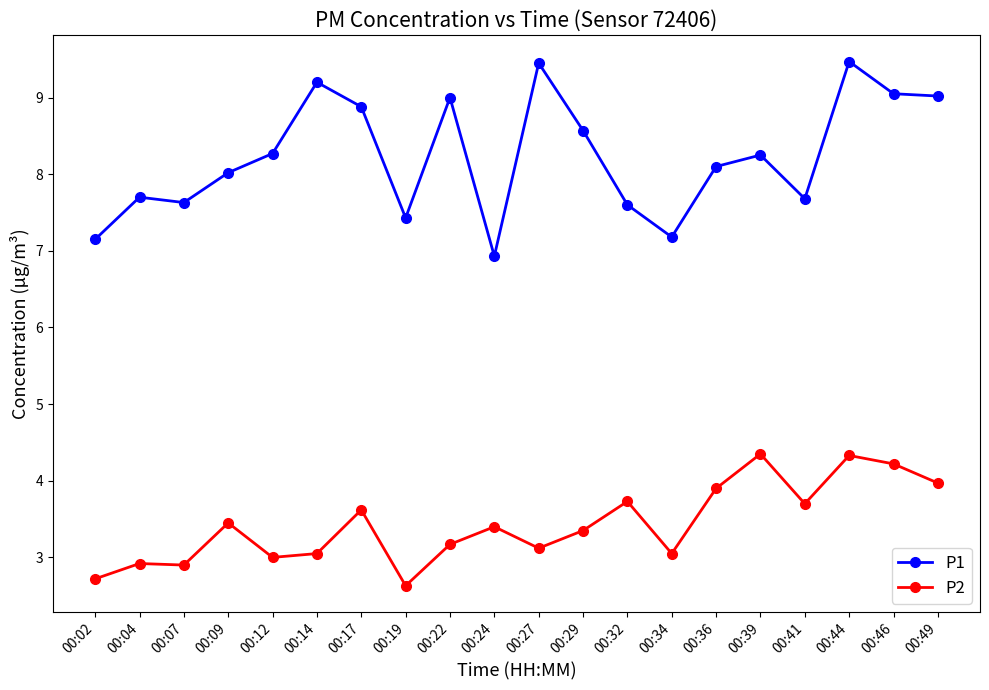

List the series in order of their peak value, lowest first.

P2, P1